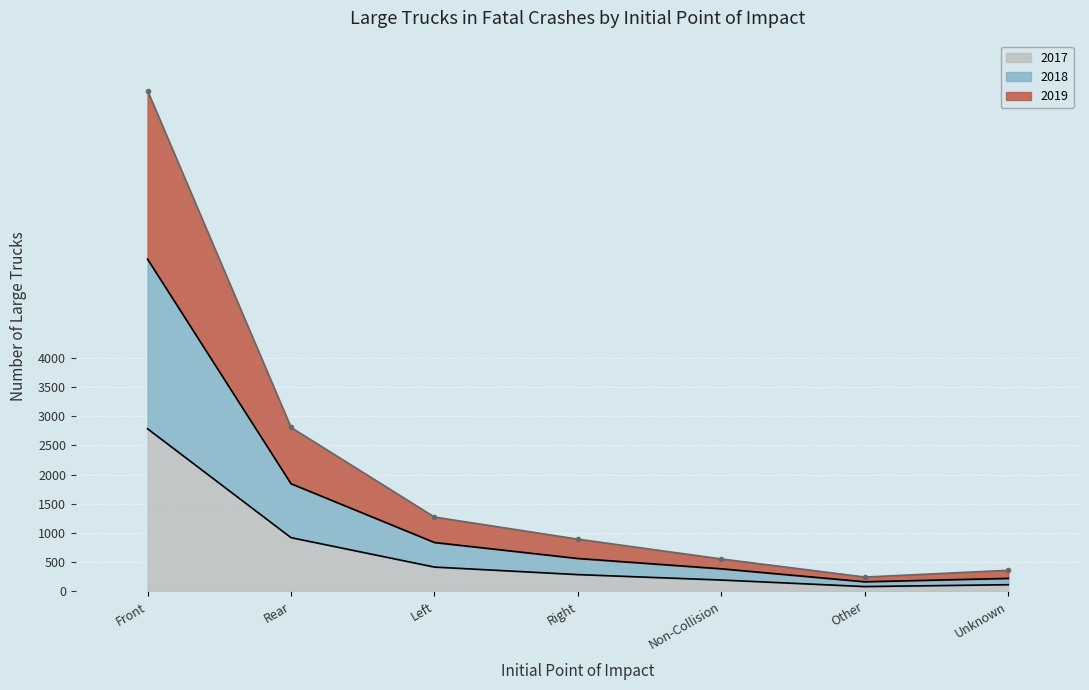

What is the difference between the maximum and minimum values in the 2017 series?

2703